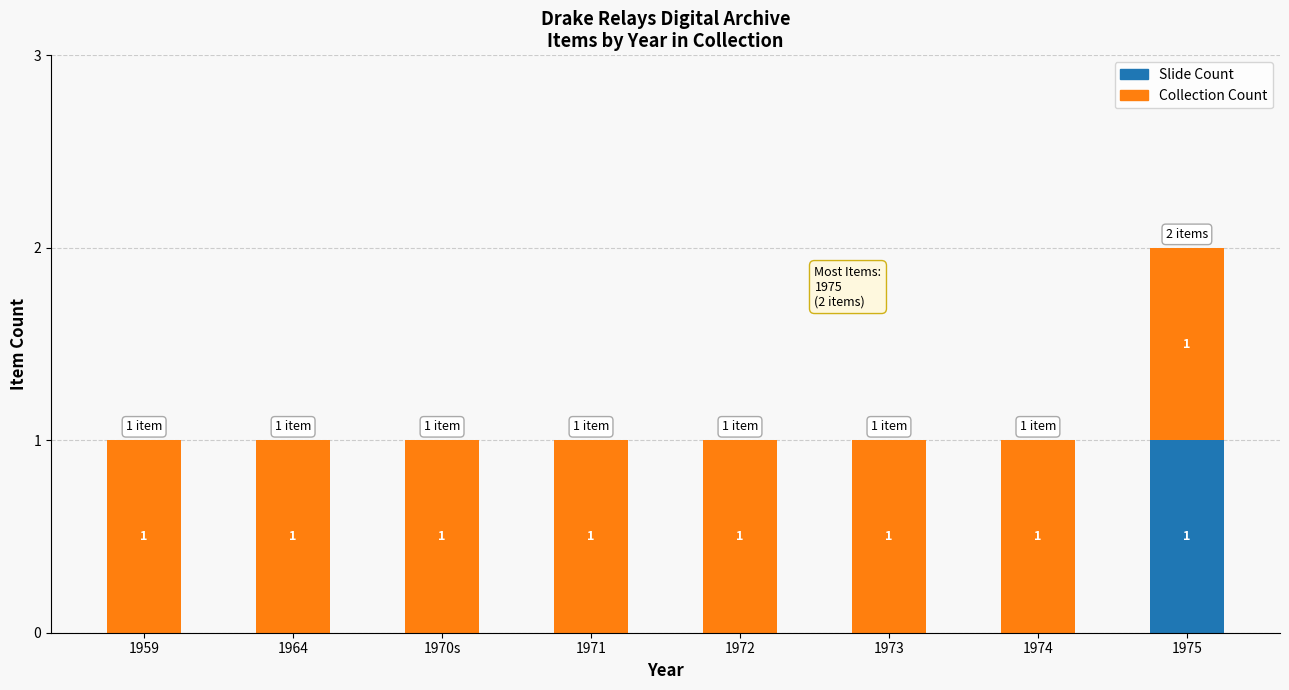

At which category is the sum across all series the highest?

1975